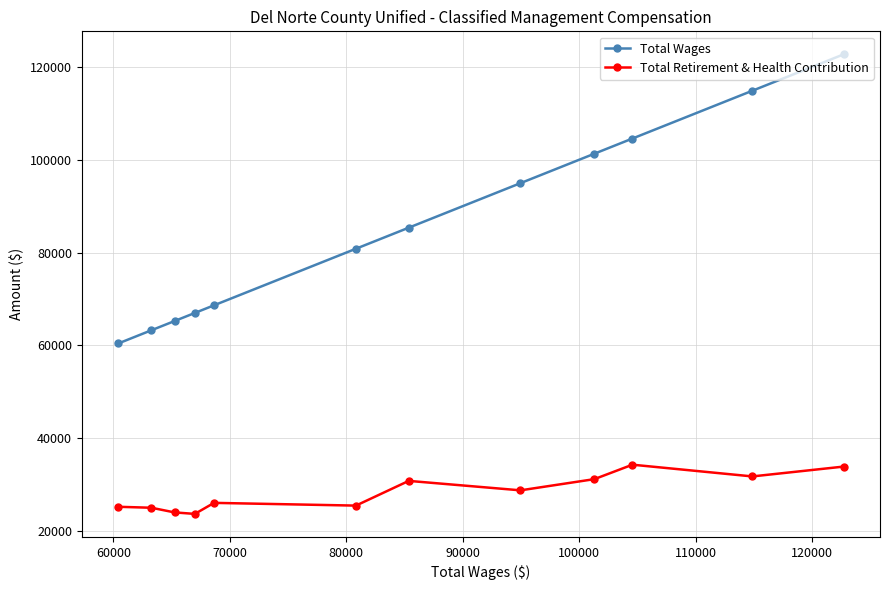

Which series has the widest spread of values?

Total Wages